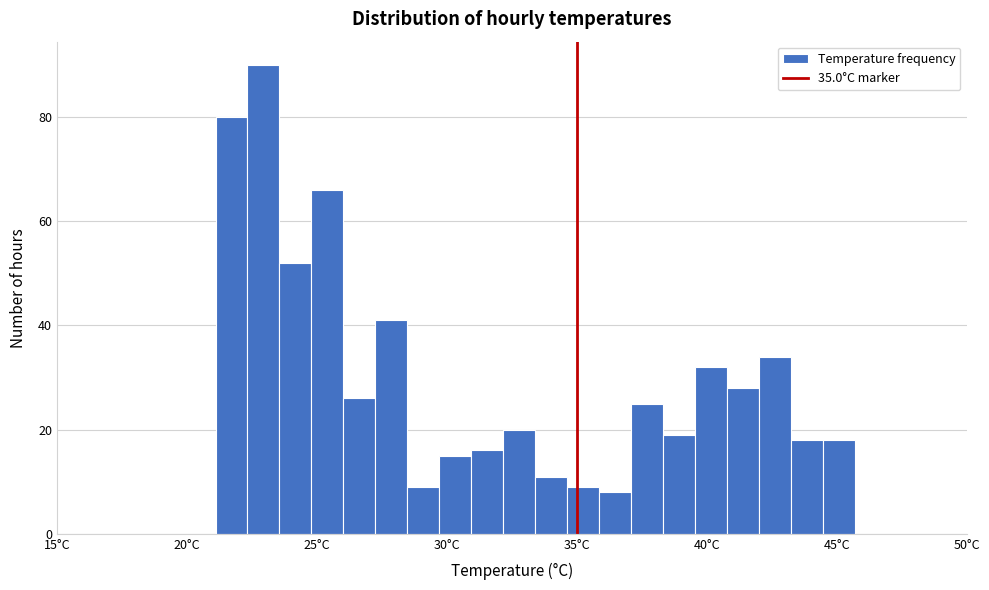

Read against the x-axis, roughly where is the centre of the tallest bar?

23.0